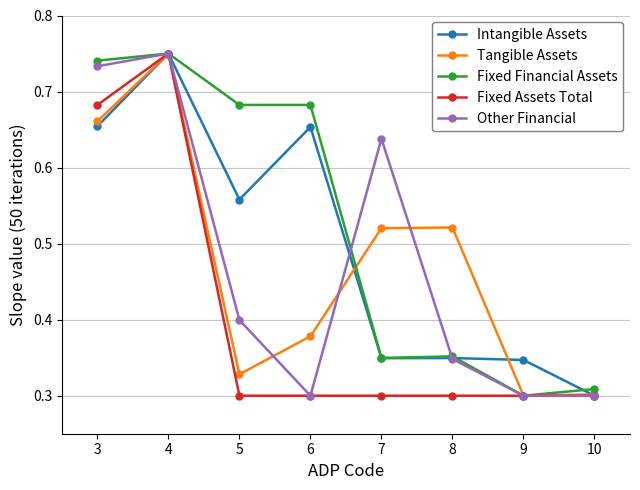

Where is Fixed Financial Assets nearest to the value 0?

9